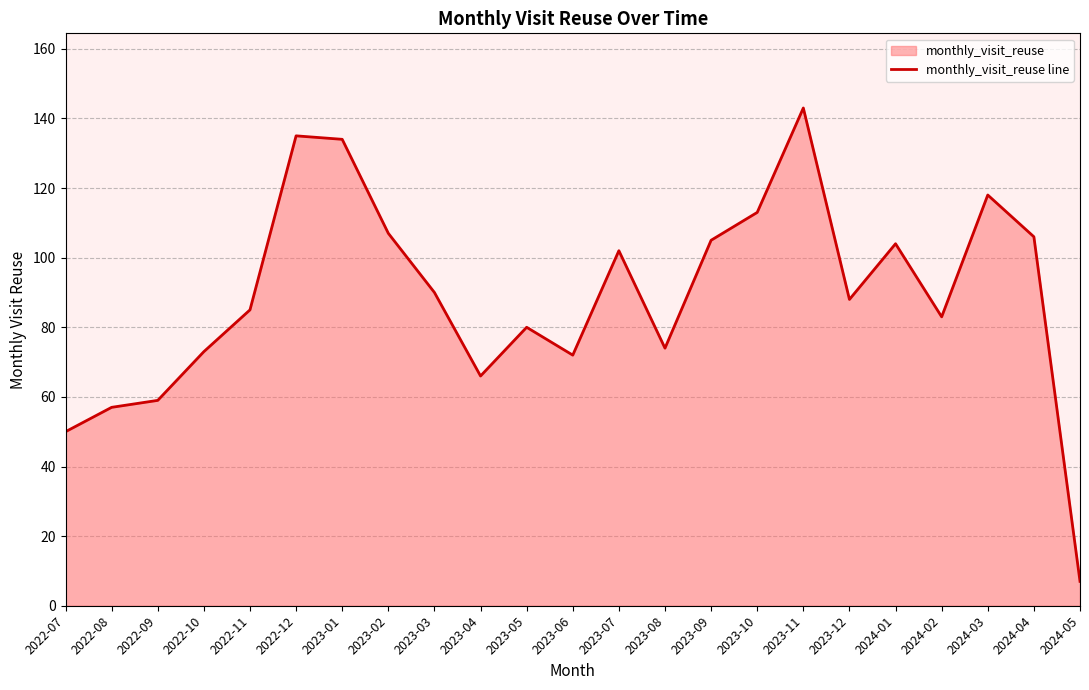

How many values are below 88?

11